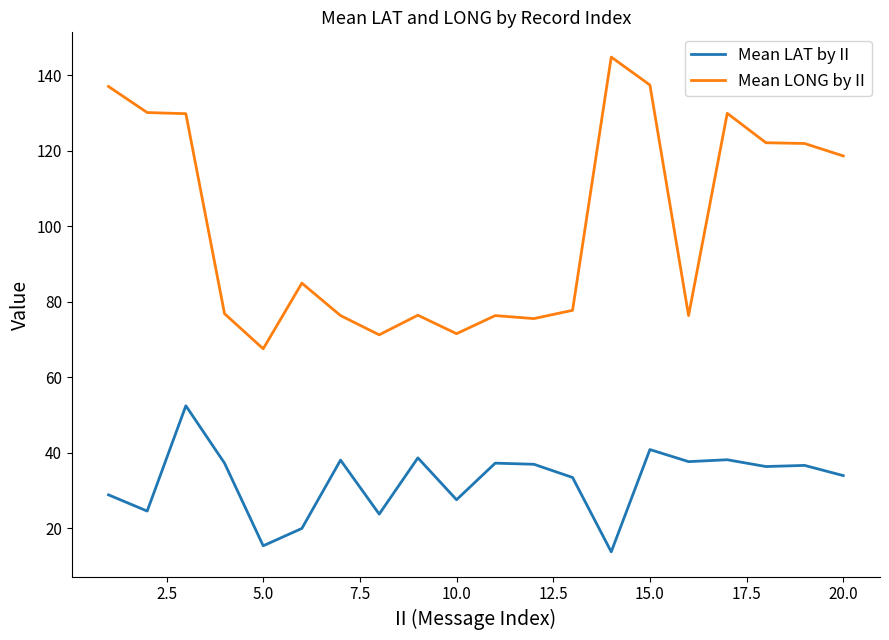

What are all the series names shown in the legend?

Mean LAT by II, Mean LONG by II